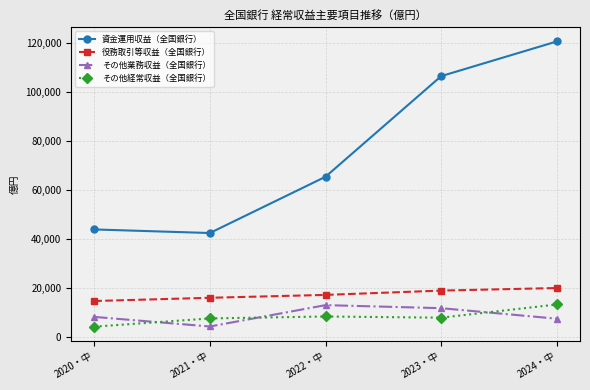

At which label does その他経常収益（全国銀行） first exceed 7937?

2022・中